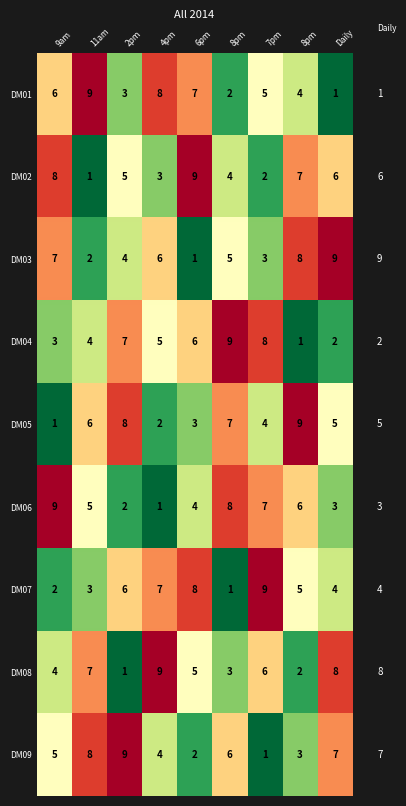

Which series has the widest spread of values?

DM01